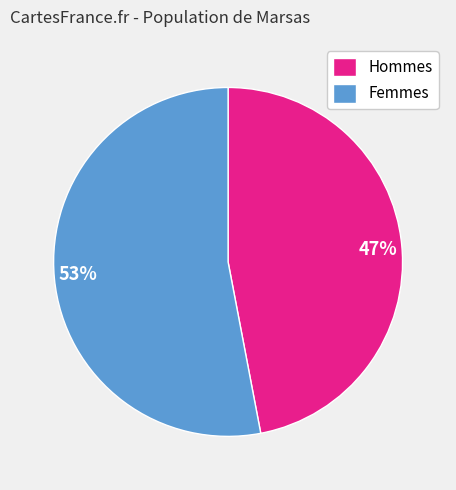

What is the ratio of the value at Femmes to the value at Hommes?

1.1